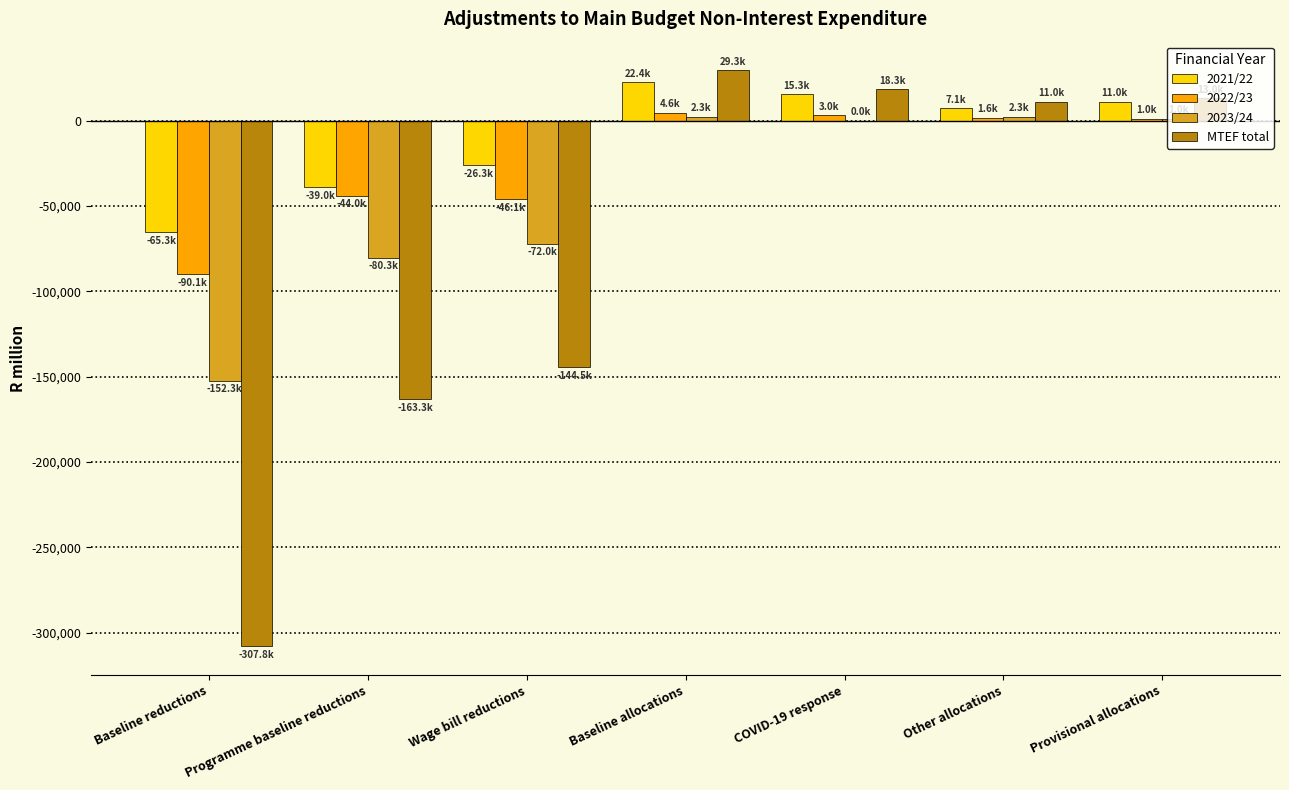

Which series has the largest range (max minus min)?

MTEF total